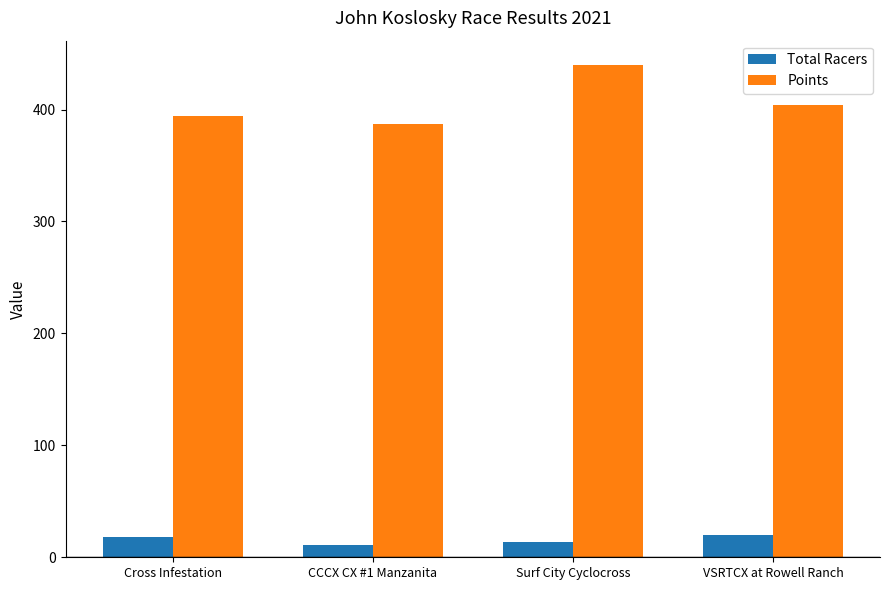

At how many categories does at least one series exceed 283?

4